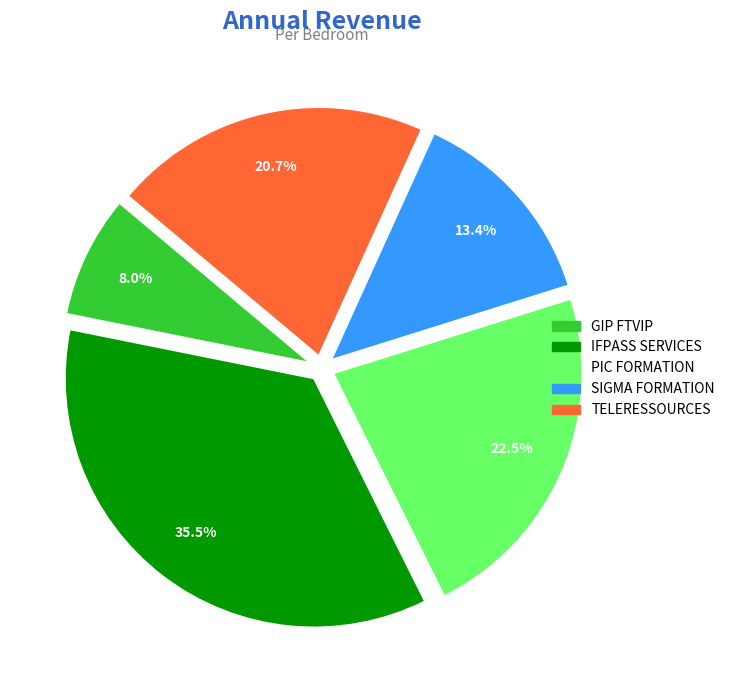

Rank the categories by value from highest to lowest.

IFPASS SERVICES, PIC FORMATION, TELERESSOURCES, SIGMA FORMATION, GIP FTVIP